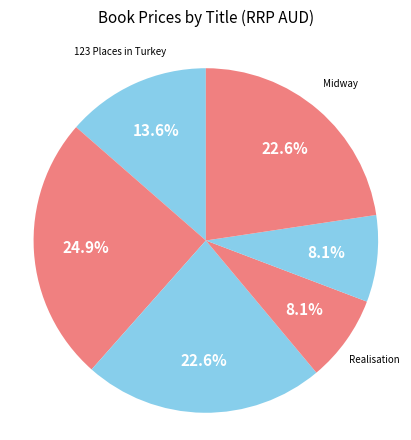

What is the largest slice in the pie chart?

Stonypath Days